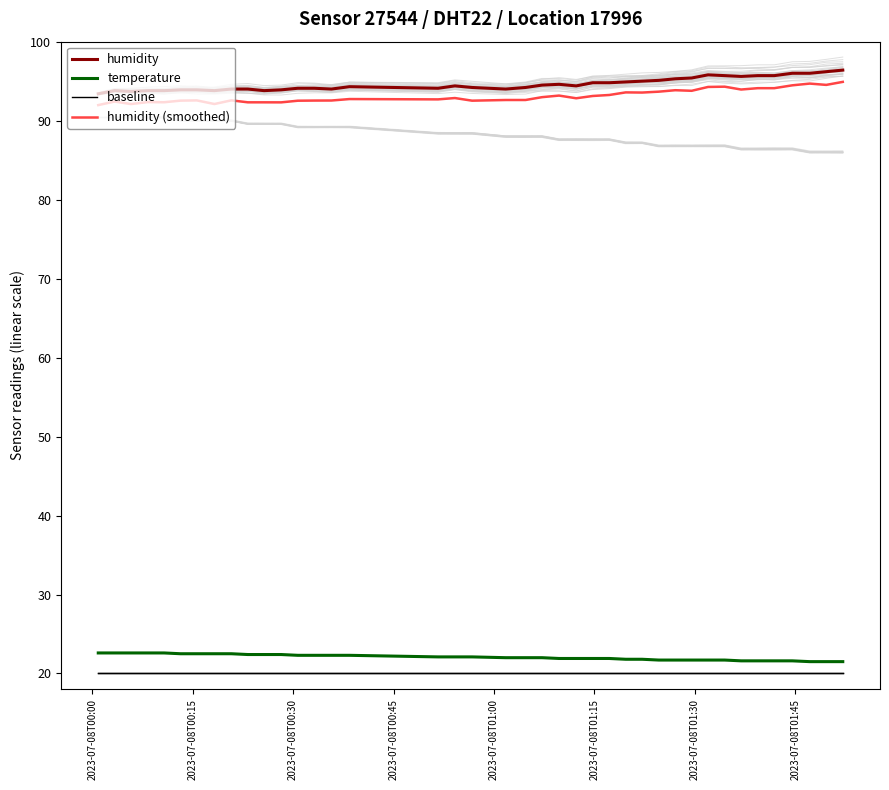

How many distinct data groups are displayed?

4